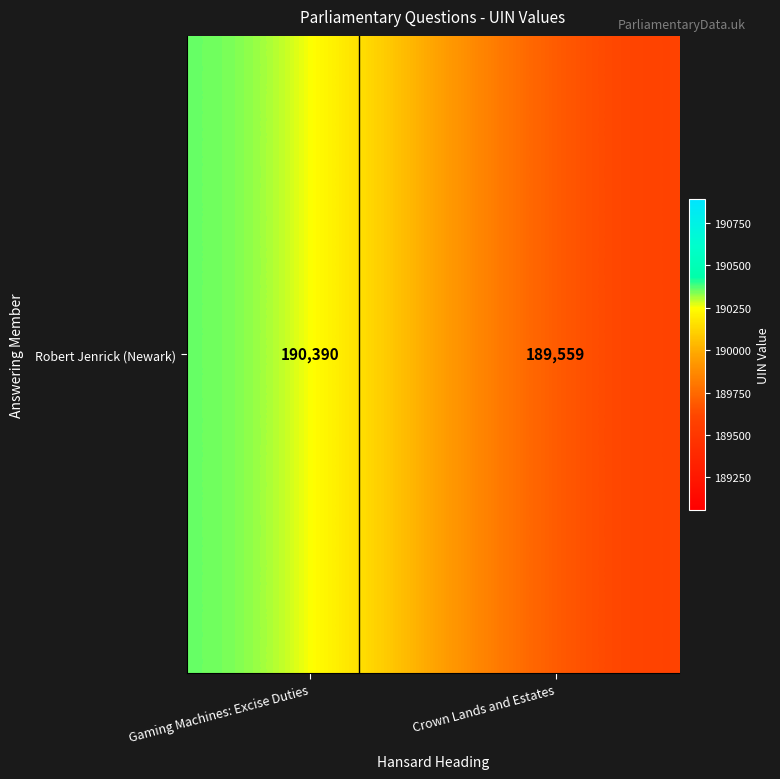

Reading left to right, transcribe all the data shown in this chart.

190390	189559